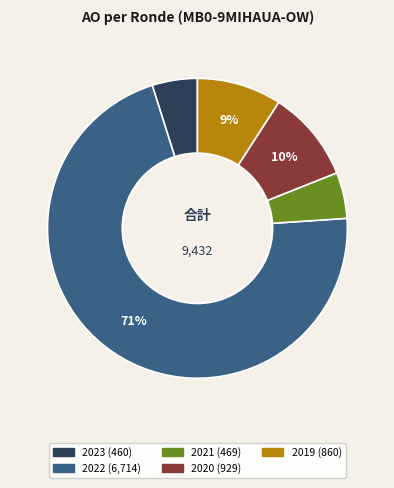

To the nearest percent, what is the average slice percentage?

20%